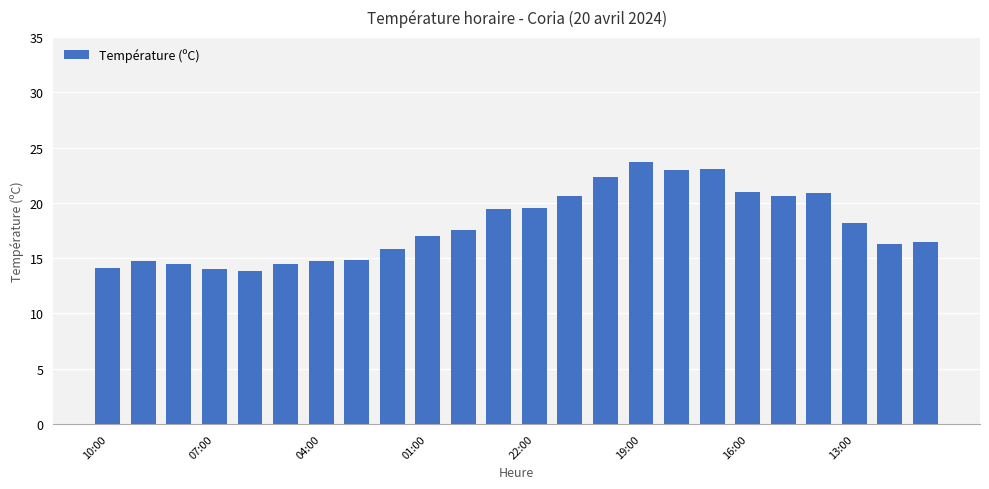

What is the difference between the maximum and second lowest values?

9.7